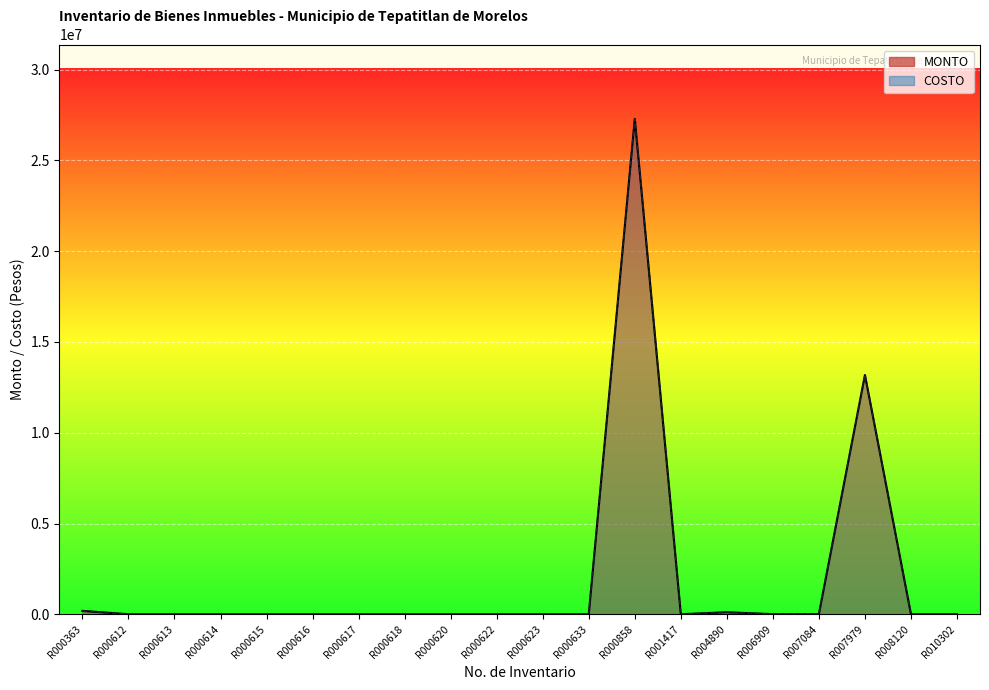

The value of COSTO at R000633 is 6246.2. True or false?

False